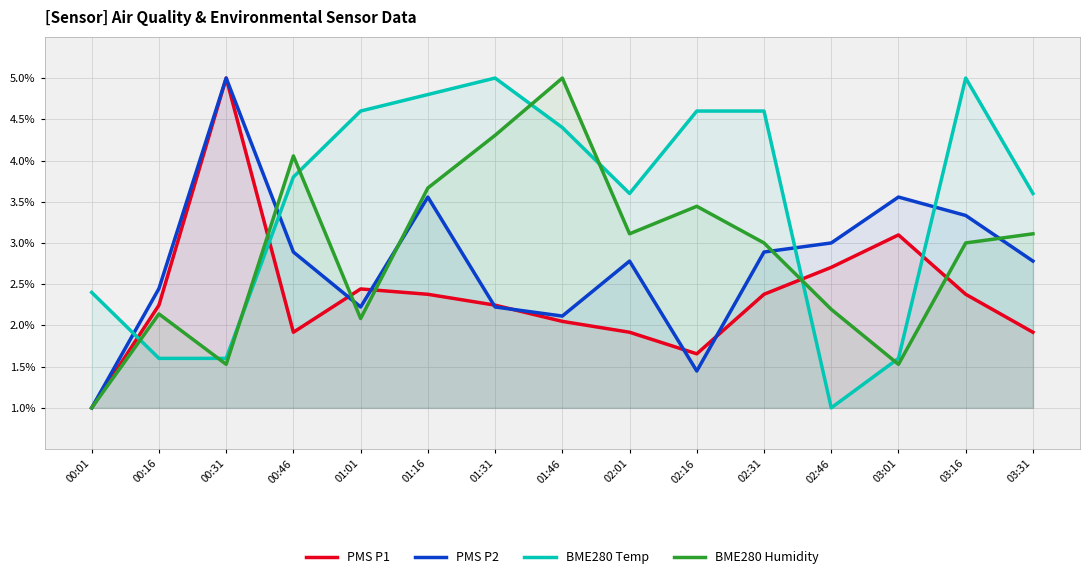

Where is PMS P1 nearest to the value 3?

03:01